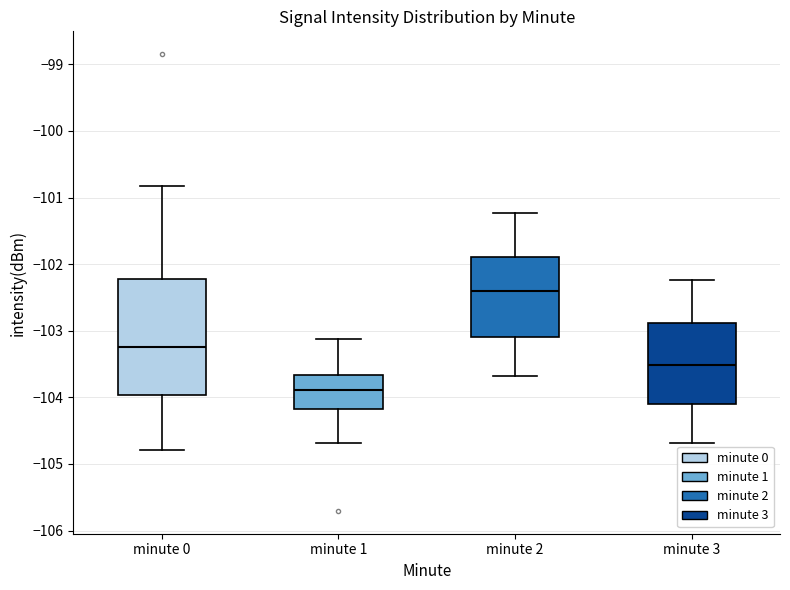

Where does the median line of the box for minute 2 sit on the y-axis? The values are not printed on the chart, so give them approximately, as read against the axis.

-102.4